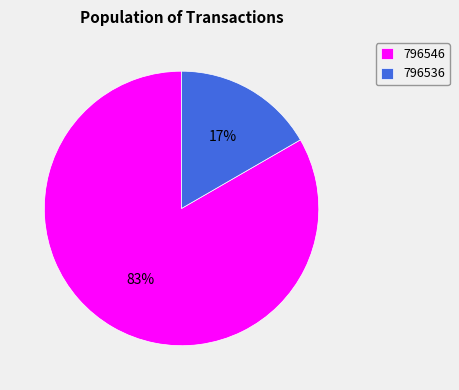

Rank the categories by value from lowest to highest.

796536, 796546